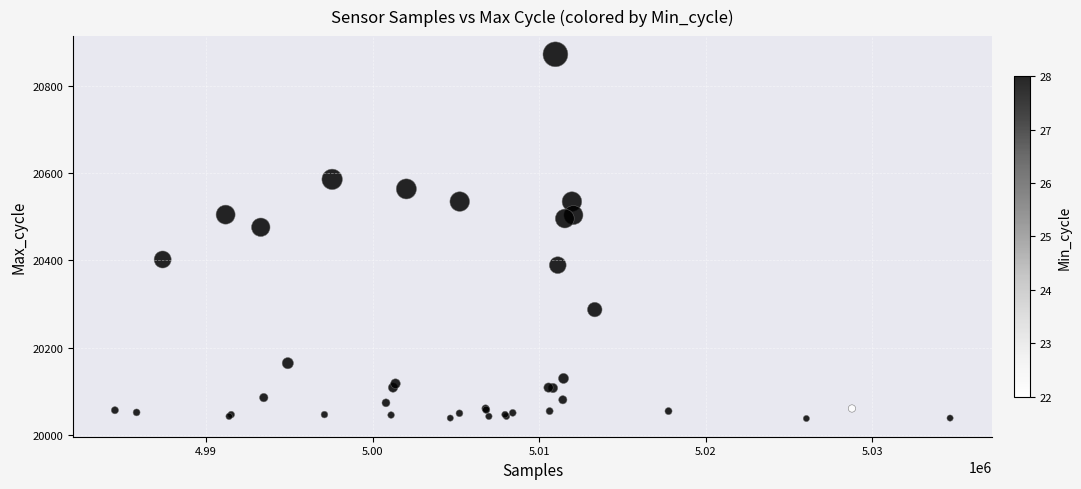

What Y value in the scatter plot is closest to 20455?

20476